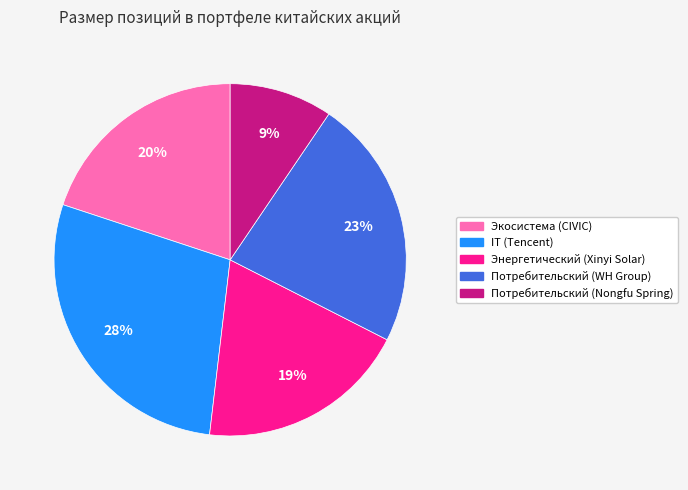

Combined, do Энергетический (Xinyi Solar) and IT (Tencent) account for over 50%?

No